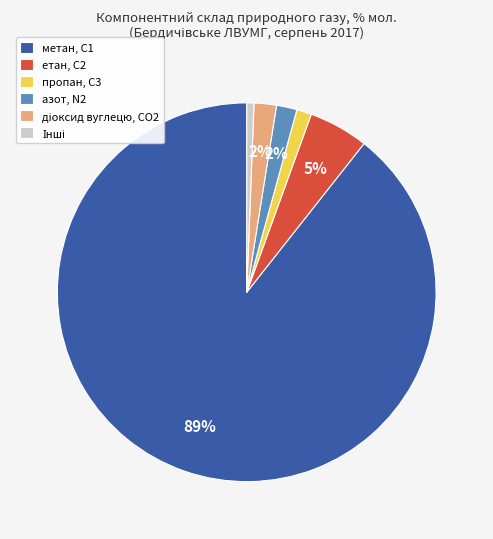

Do пропан, С3 and етан, С2 together represent more than half of the pie?

No